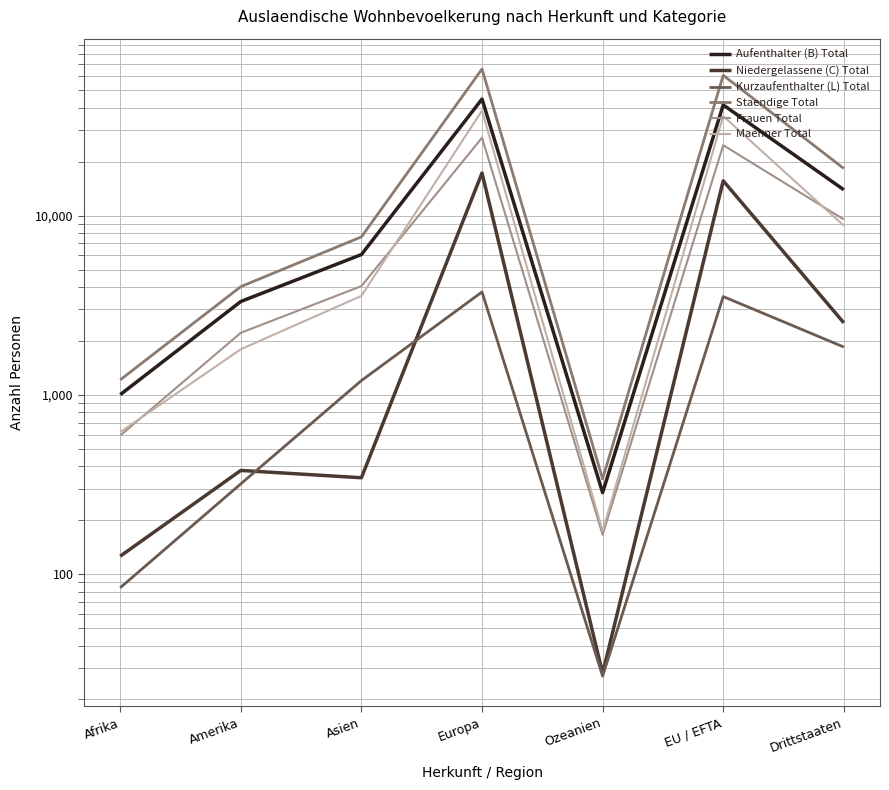

What is the difference between the highest and lowest values at Ozeanien?

313